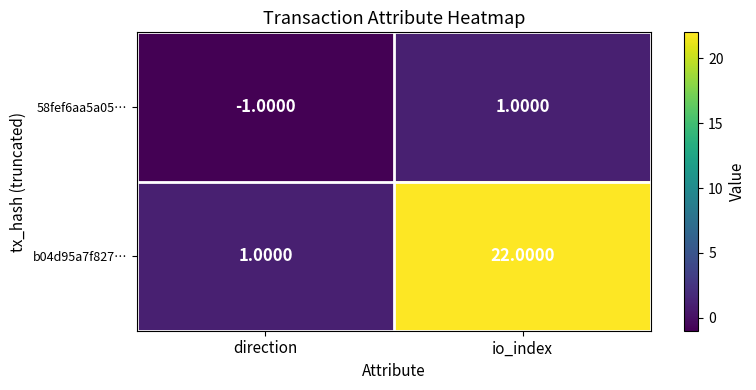

Which series has the largest range (max minus min)?

b04d95a7f827…